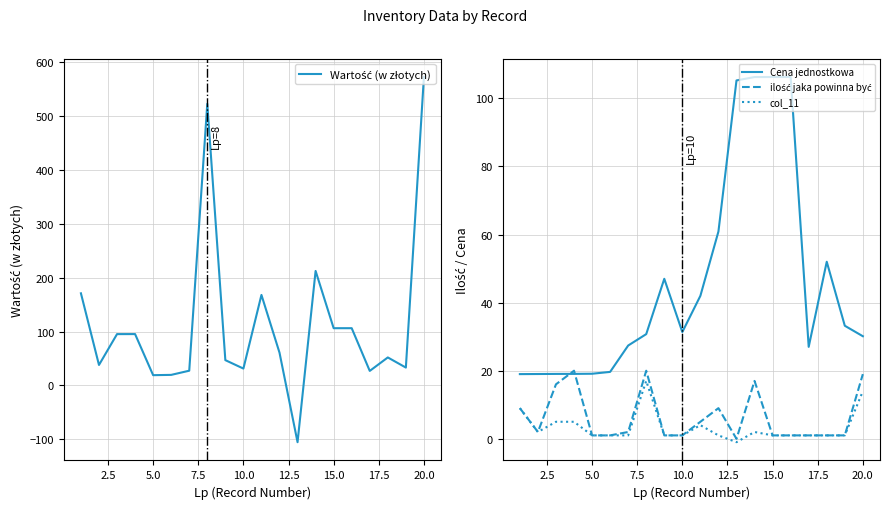

True or false: Cena jednostkowa and col_11 intersect in this chart.

False